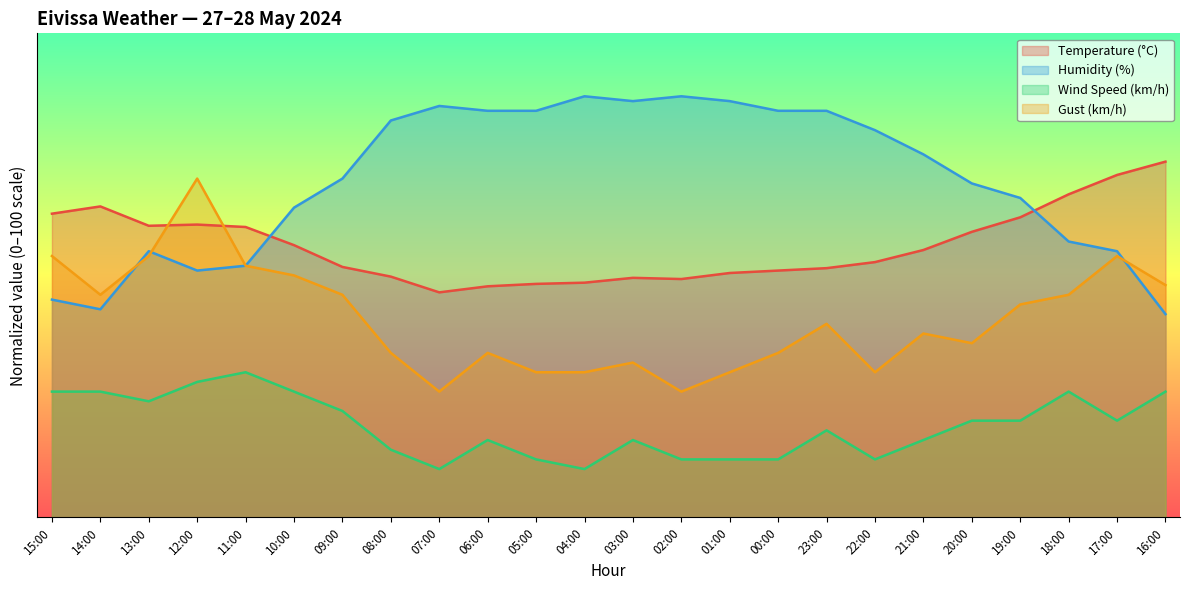

Where is the first local minimum for Temperature (°C)?

13:00